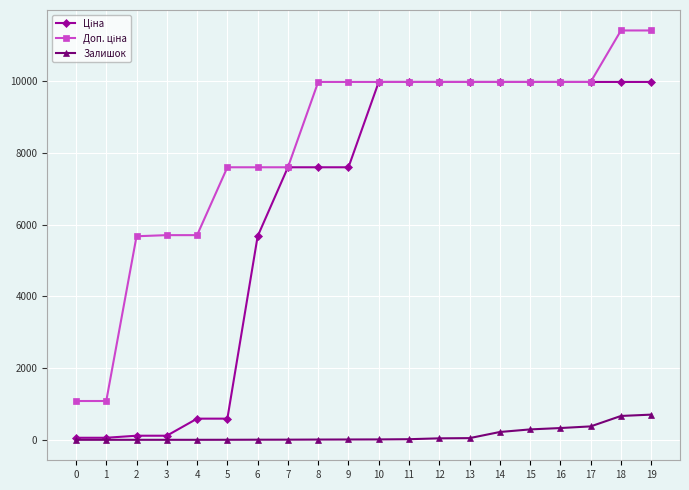

What is the spread (max minus min) of values at 4?

5705.0